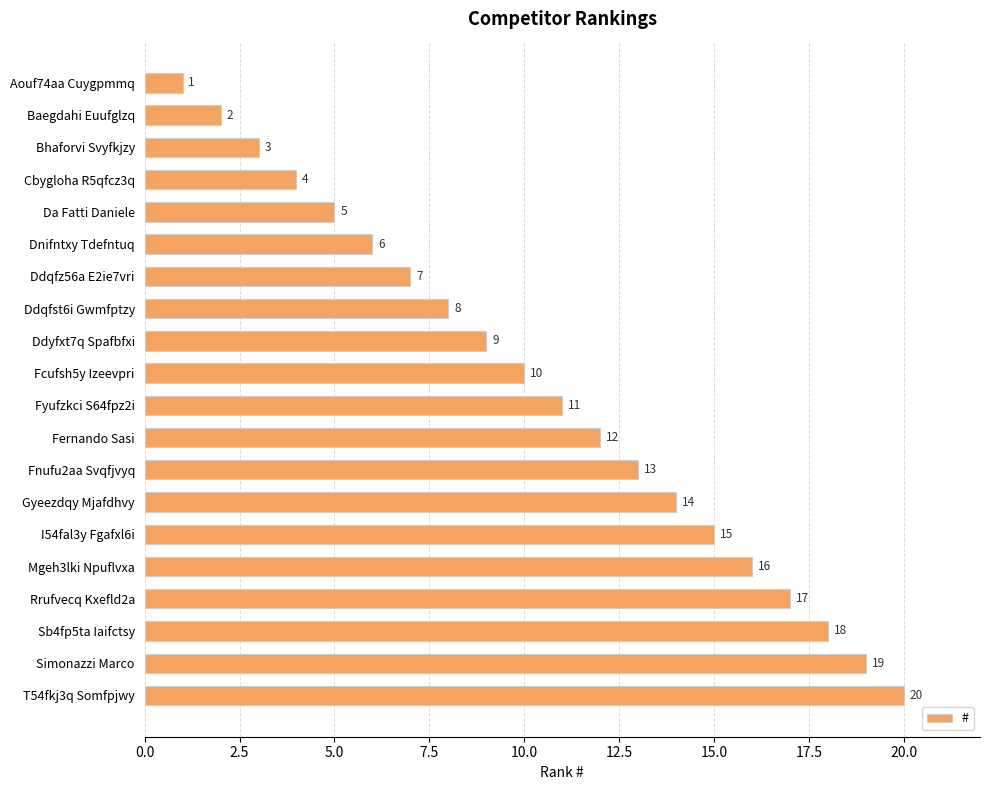

Where is the data nearest to the value 10?

Fcufsh5y Izeevpri